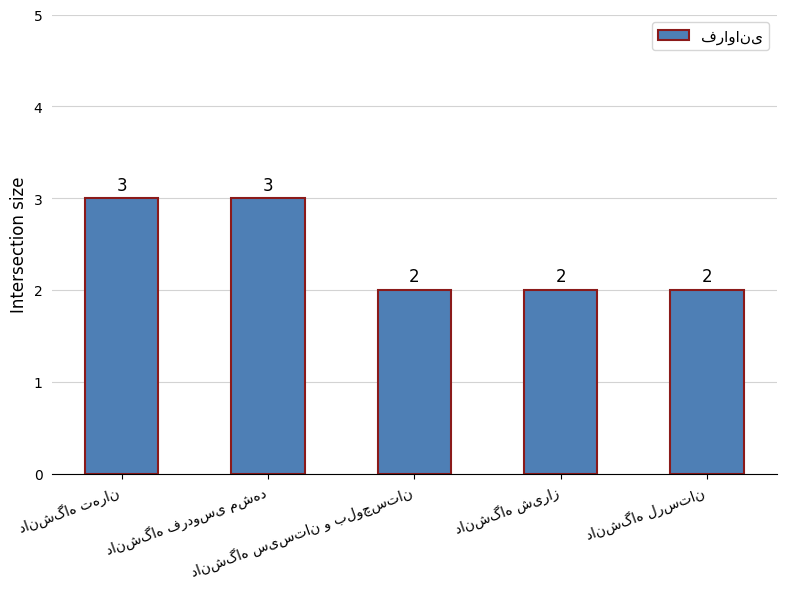

What is the sum of all values?

12